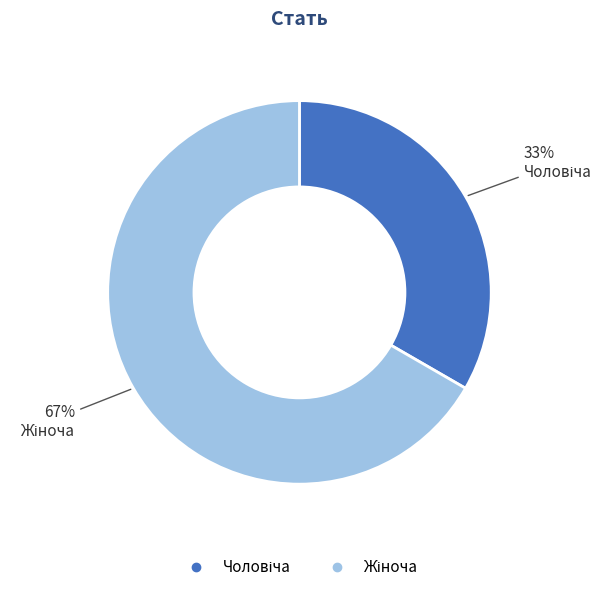

Is there a majority slice in this chart?

Yes